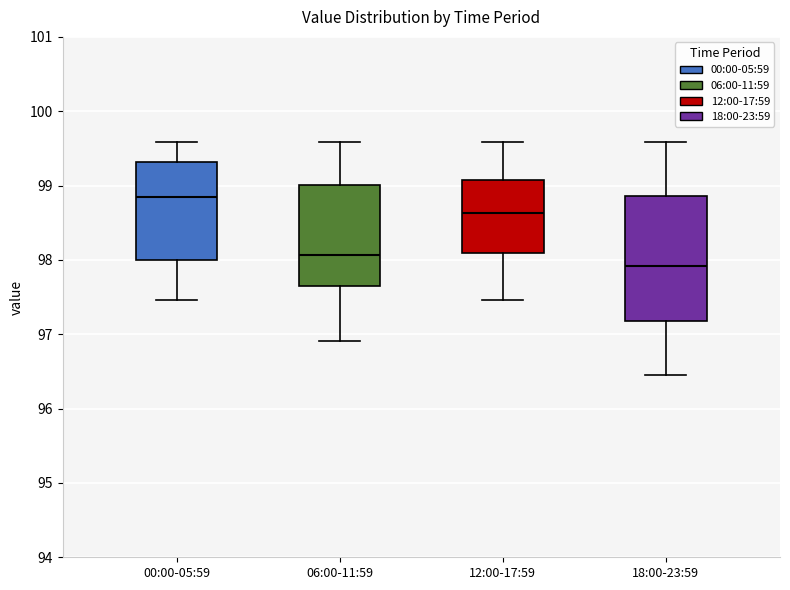

Reading left to right, read every box against the y-axis: the position of its median line, the range the box covers, and the ends of its whiskers. The values are not printed on the chart, so give them approximately, as read against the axis.

00:00-05:59: median 98.9, box 98.0 to 99.3, whiskers 97.5 to 99.6
06:00-11:59: median 98.1, box 97.6 to 99.0, whiskers 96.9 to 99.6
12:00-17:59: median 98.6, box 98.1 to 99.1, whiskers 97.5 to 99.6
18:00-23:59: median 97.9, box 97.2 to 98.9, whiskers 96.5 to 99.6